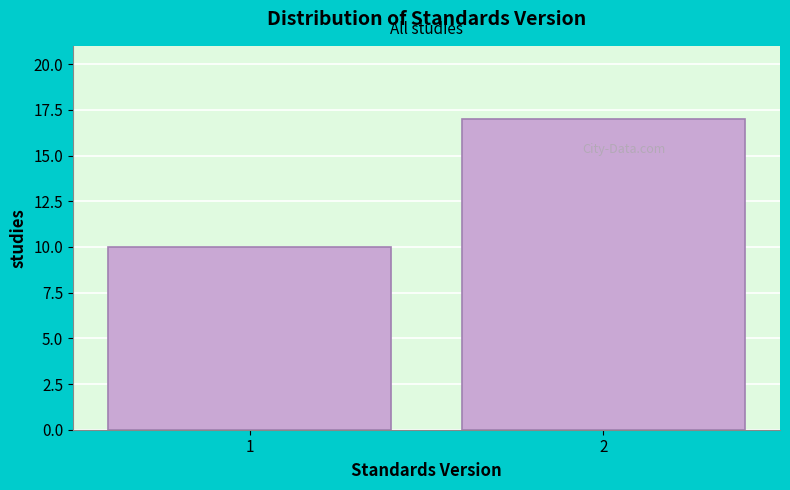

Reading left to right, extract all data points from this chart.

10	17